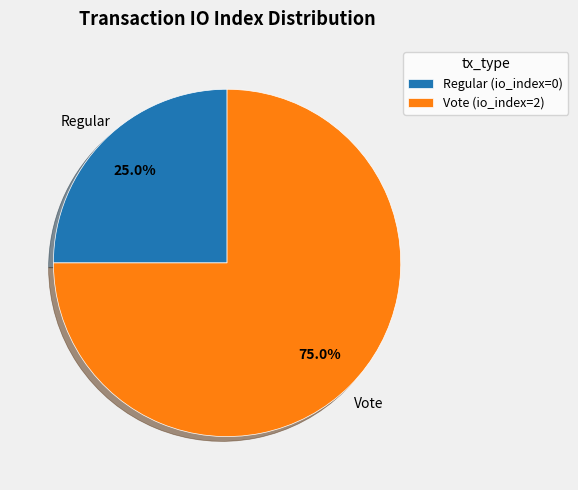

Is the sum of Vote and Regular greater than half?

Yes